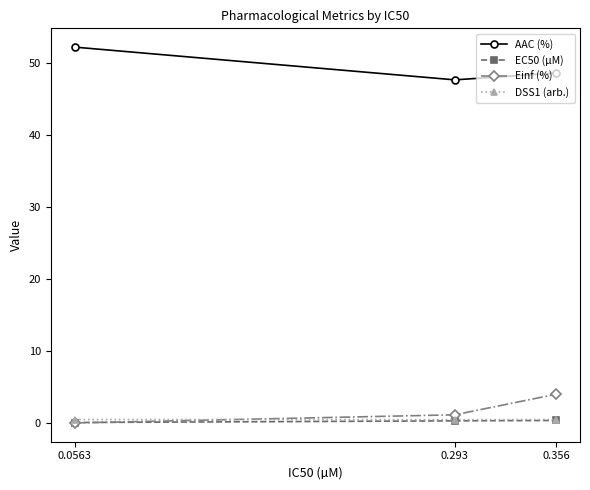

What is the value of the AAC (%) point at the 2nd from the left?

47.6